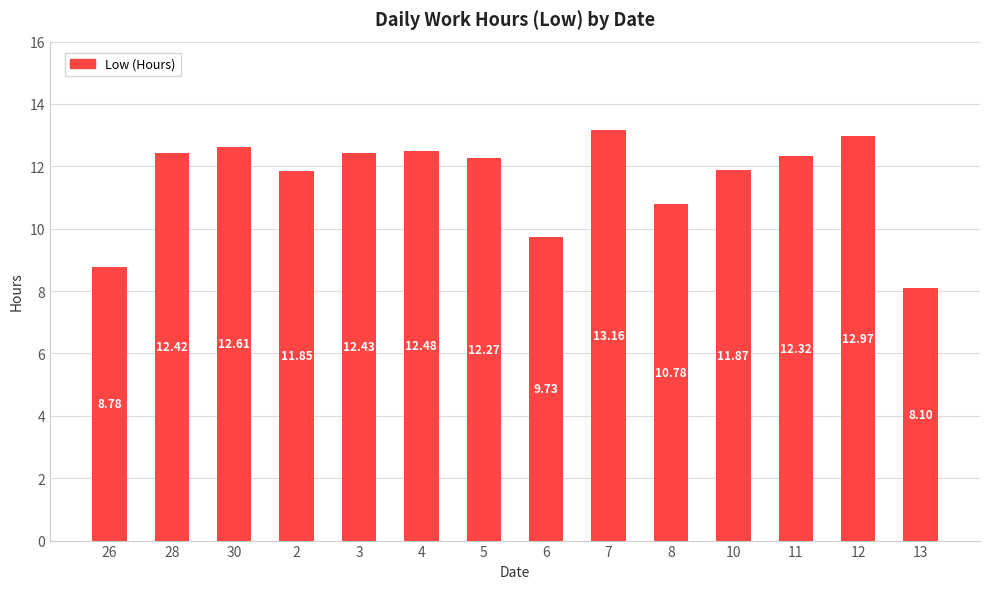

What is the smallest value displayed?

8.1